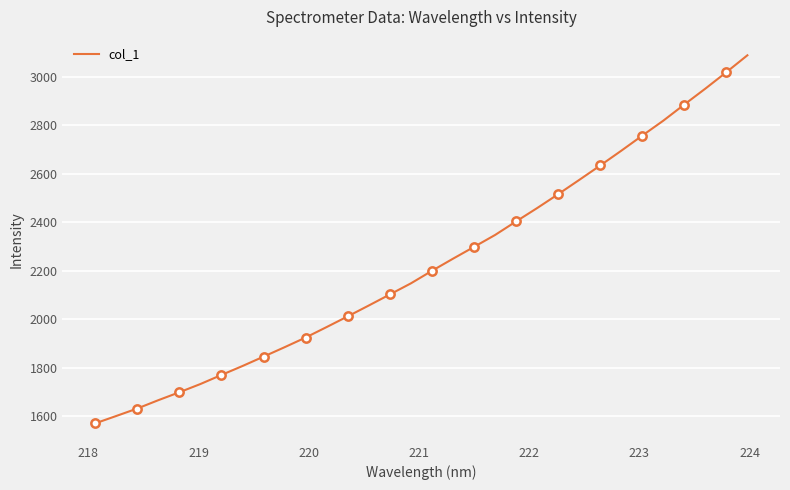

What is the maximum value for col_1?

3088.1